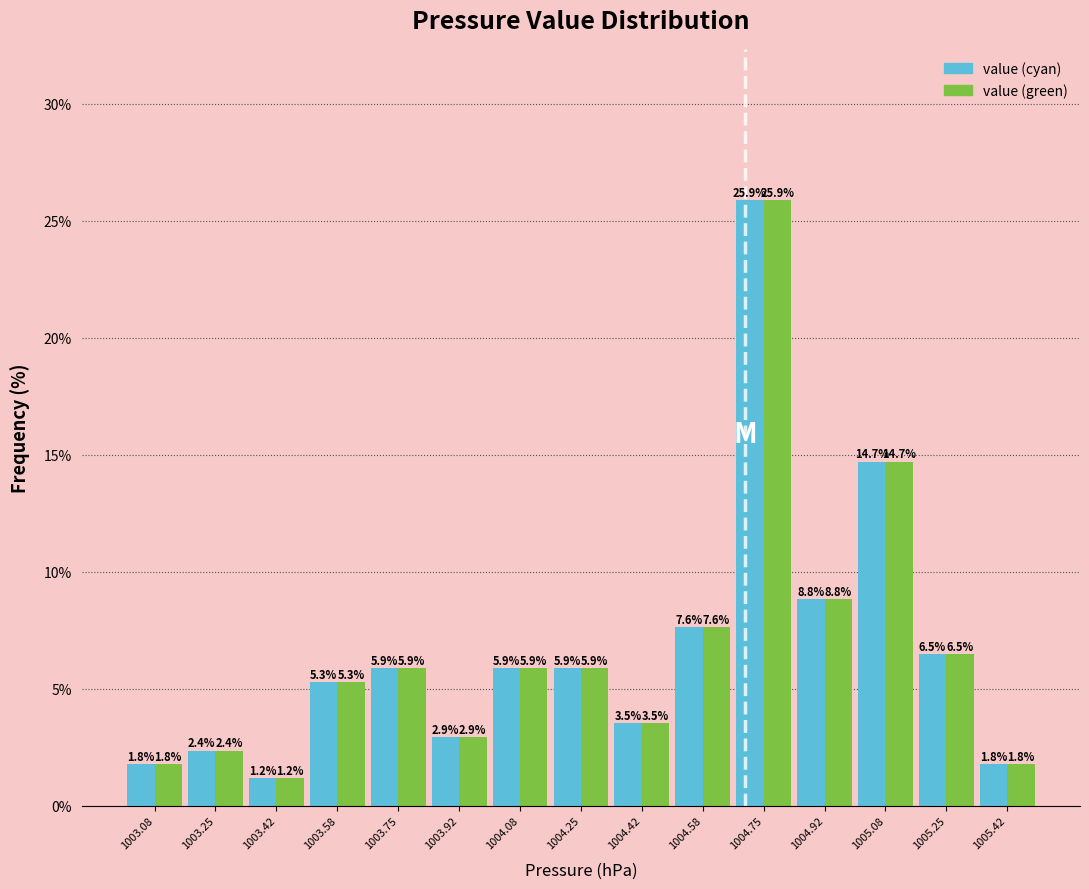

Reading left to right, transcribe this chart: for each range on the x-axis, give the height of each series' bar. The bar edges are not printed on the chart, so give them approximately, as read against the axis.

1003.00 to 1003.16: value (cyan)=1.8	value (green)=1.8
1003.16 to 1003.34: value (cyan)=2.4	value (green)=2.4
1003.34 to 1003.50: value (cyan)=1.2	value (green)=1.2
1003.50 to 1003.66: value (cyan)=5.3	value (green)=5.3
1003.66 to 1003.84: value (cyan)=5.9	value (green)=5.9
1003.84 to 1004.00: value (cyan)=2.9	value (green)=2.9
1004.00 to 1004.16: value (cyan)=5.9	value (green)=5.9
1004.16 to 1004.34: value (cyan)=5.9	value (green)=5.9
1004.34 to 1004.50: value (cyan)=3.5	value (green)=3.5
1004.50 to 1004.66: value (cyan)=7.6	value (green)=7.6
1004.66 to 1004.84: value (cyan)=25.9	value (green)=25.9
1004.84 to 1005.00: value (cyan)=8.8	value (green)=8.8
1005.00 to 1005.16: value (cyan)=14.7	value (green)=14.7
1005.16 to 1005.34: value (cyan)=6.5	value (green)=6.5
1005.34 to 1005.50: value (cyan)=1.8	value (green)=1.8